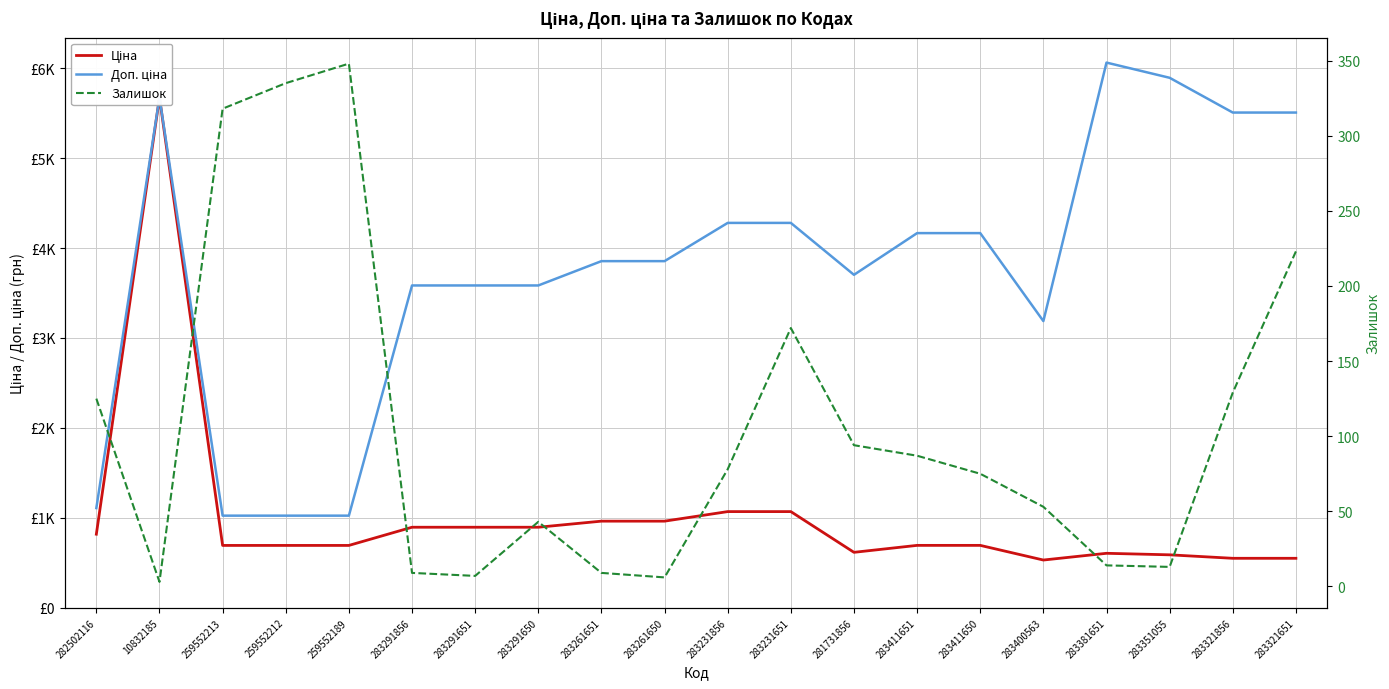

At 259552212, list the series in order from largest to smallest.

Доп. ціна, Ціна, Залишок